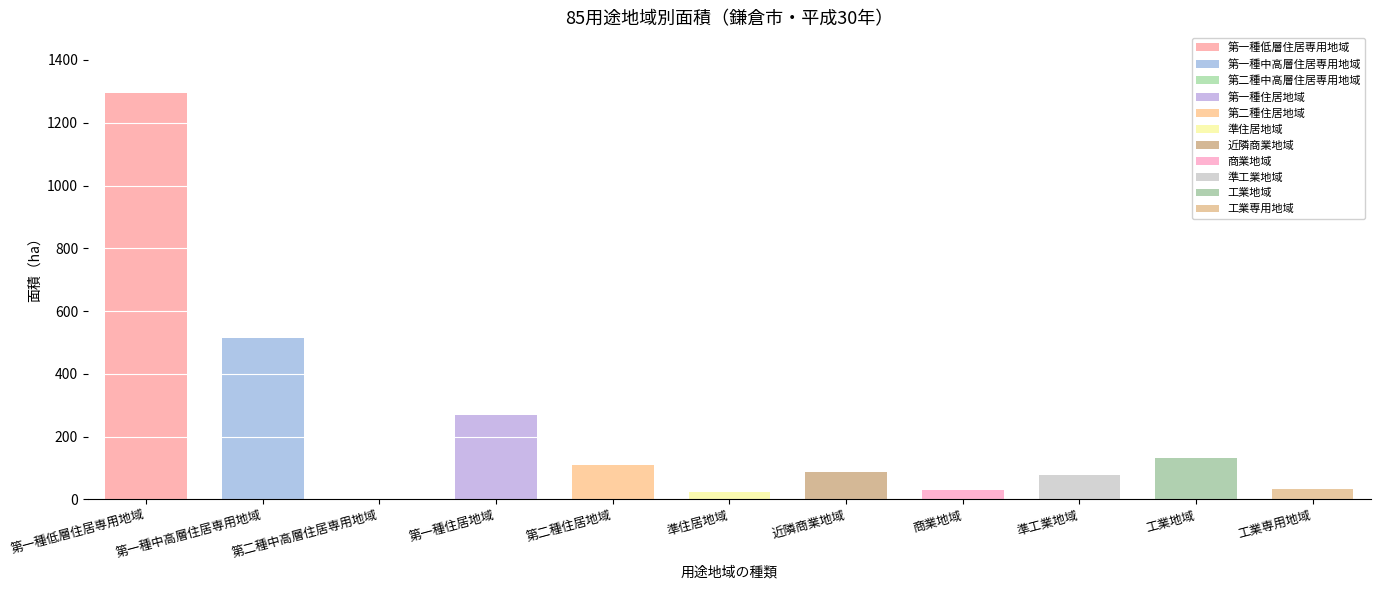

What is the difference between the values at 工業専用地域 and 近隣商業地域?

53.0